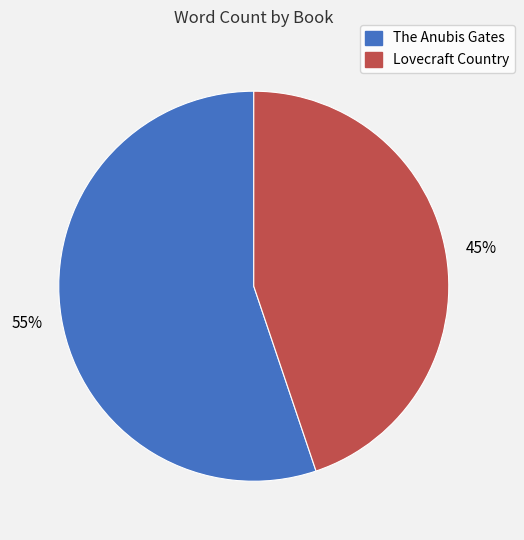

The Lovecraft Country slice represents 55% of the pie. True or false?

False